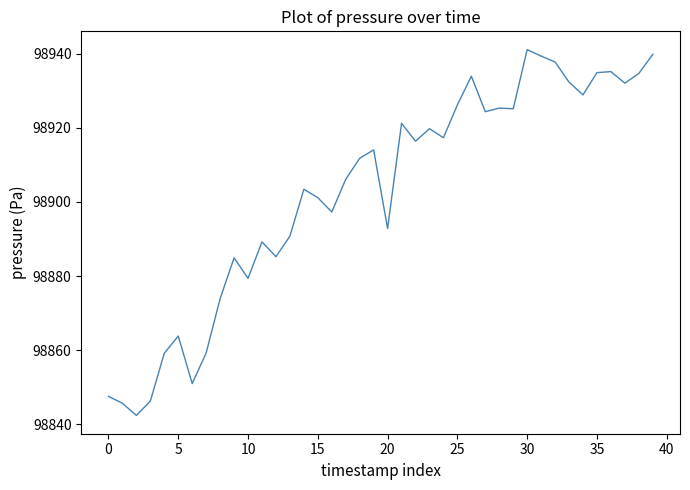

How many values exceed 98914?

20